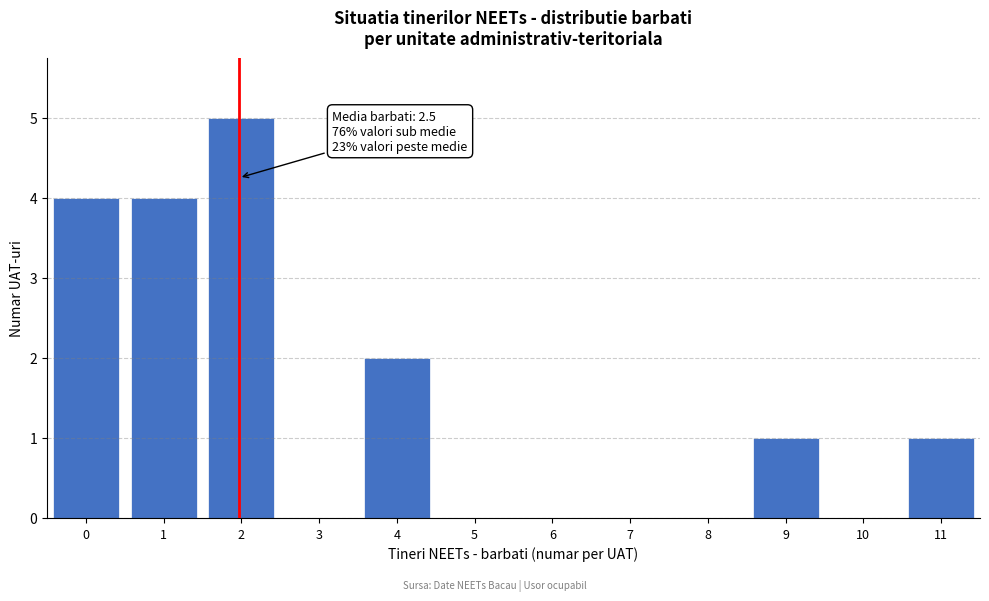

Reading left to right, transcribe all the data shown in this chart.

0=4	1=4	2=5	3=0	4=2	5=0	6=0	7=0	8=0	9=1	10=0	11=1